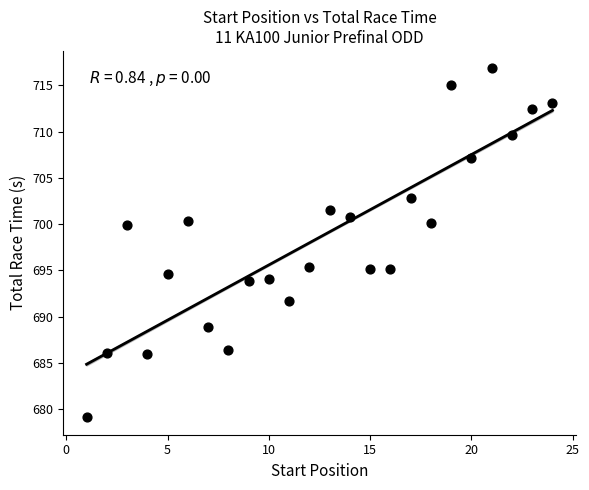

What is the range of X values (max minus min)?

23.0